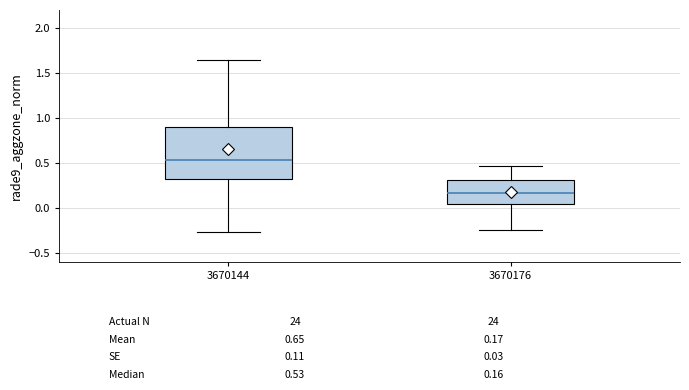

Comparing the boxes themselves (not the whiskers), which one is the tallest?

3670144